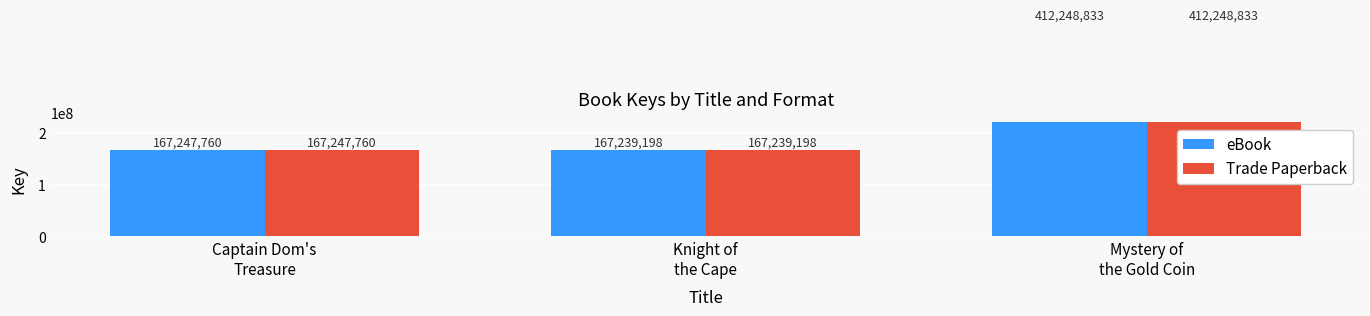

Which series has the largest range (max minus min)?

eBook